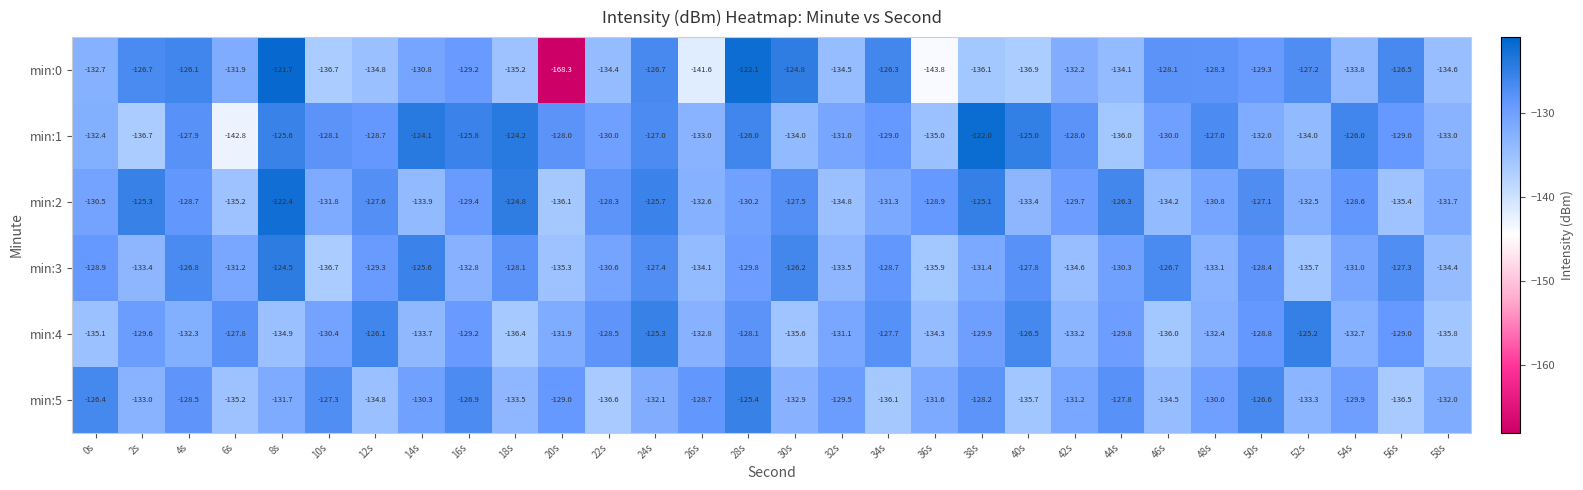

What is the maximum value shown in the chart?

-121.7